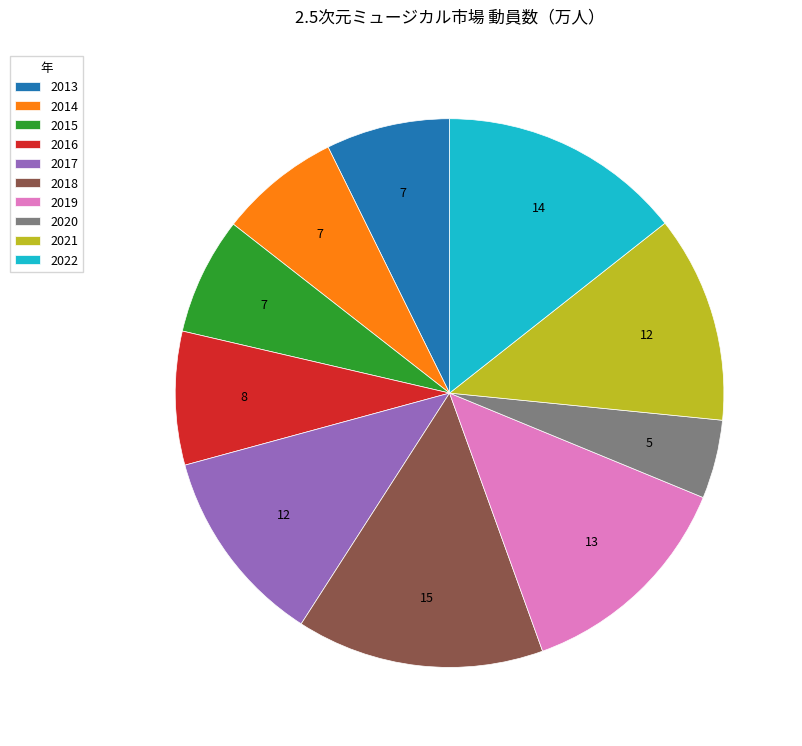

Combined, do 2013 and 2019 account for over 50%?

No